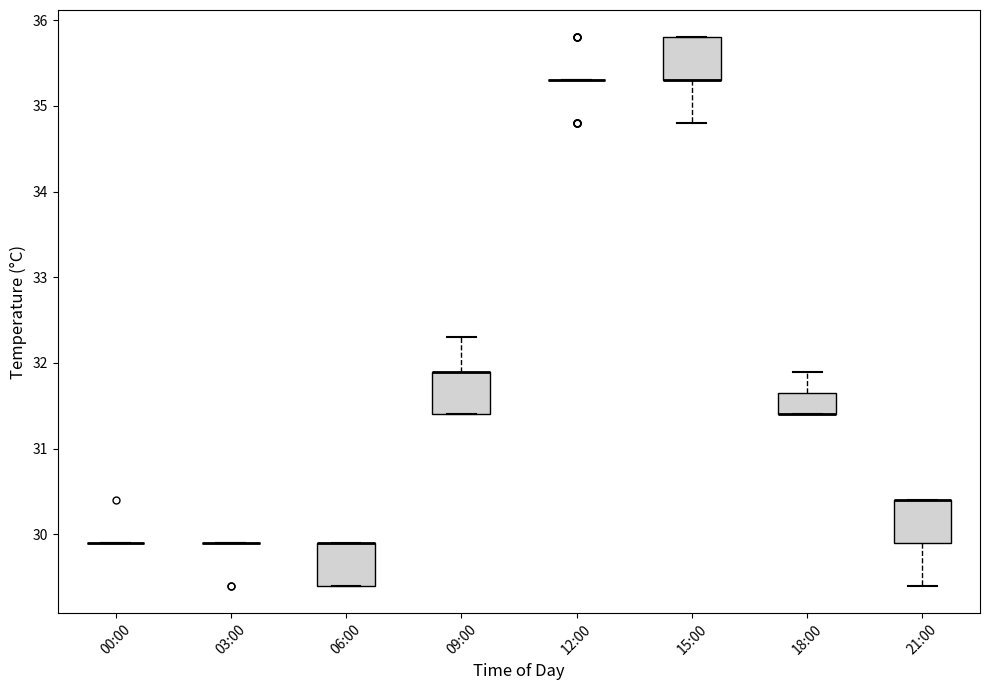

Reading left to right, transcribe this box plot: for each box, give where its median line is, the range the box spans, and where its two whiskers end, as read against the y-axis. The values are not printed on the chart, so give them approximately, as read against the axis.

00:00: box collapsed to a line at 29.9, whiskers 29.9 to 29.9
03:00: box collapsed to a line at 29.9, whiskers 29.9 to 29.9
06:00: median 29.9 (drawn on the box's upper edge), box 29.4 to 29.9, whiskers 29.4 to 29.9
09:00: median 31.9 (drawn on the box's upper edge), box 31.4 to 31.9, whiskers 31.4 to 32.3
12:00: box collapsed to a line at 35.3, whiskers 35.3 to 35.3
15:00: median 35.3 (drawn on the box's lower edge), box 35.3 to 35.8, whiskers 34.8 to 35.8
18:00: median 31.4 (drawn on the box's lower edge), box 31.4 to 31.7, whiskers 31.4 to 31.9
21:00: median 30.4 (drawn on the box's upper edge), box 29.9 to 30.4, whiskers 29.4 to 30.4